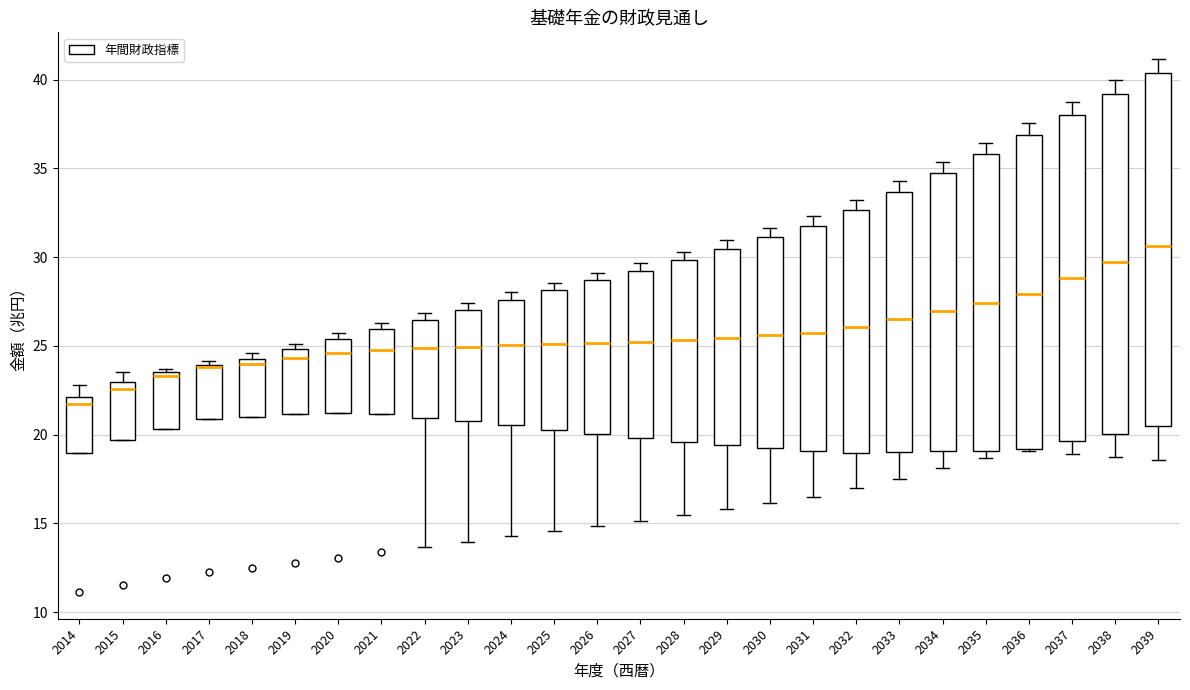

Which box is the tallest, from its lower edge to its upper edge?

2039